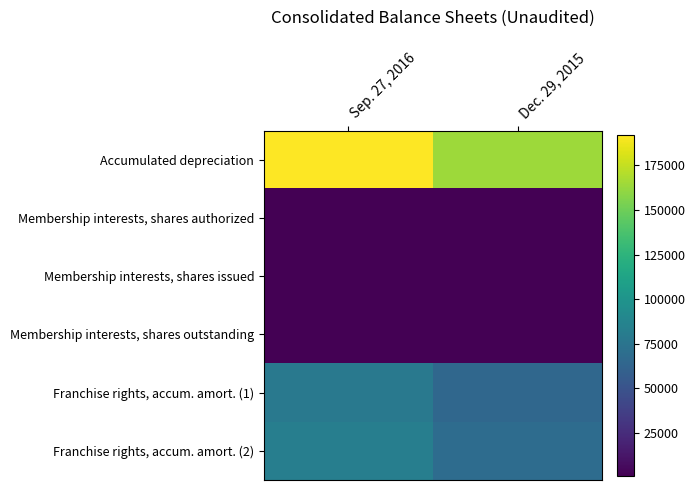

Rank the series at Sep. 27, 2016 from highest to lowest value.

Accumulated depreciation, Franchise rights, accum. amort. (2), Franchise rights, accum. amort. (1), Membership interests, shares authorized, Membership interests, shares issued, Membership interests, shares outstanding